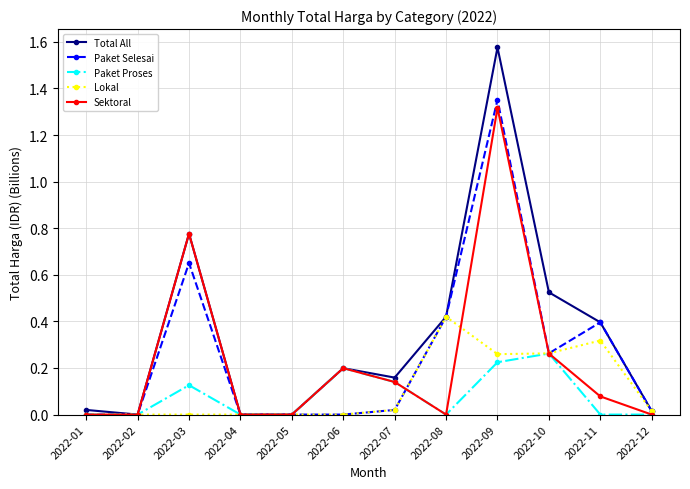

Is the value of Paket Selesai at 2022-07 greater than the value of Paket Proses at 2022-06?

No